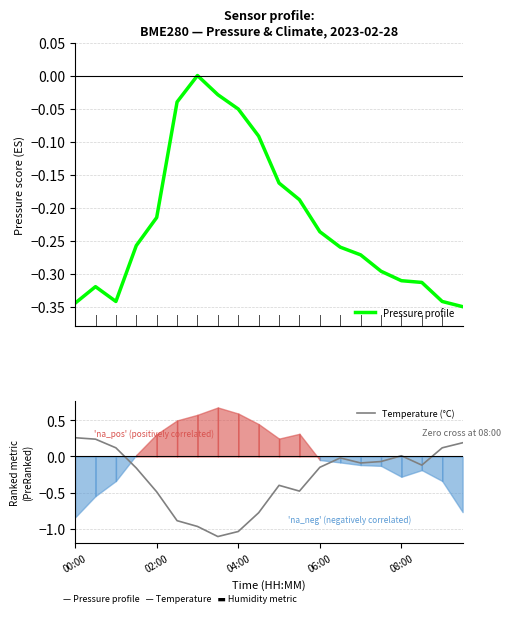

How many data points in Temperature (°C) are less than 0?

14